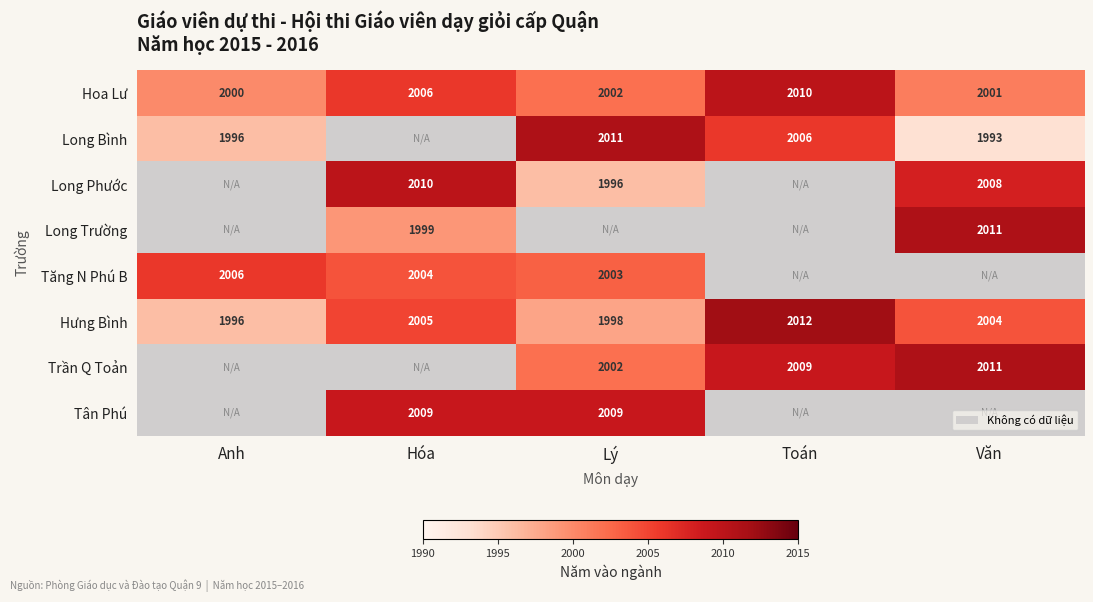

What is the maximum value shown in the chart?

2012.0